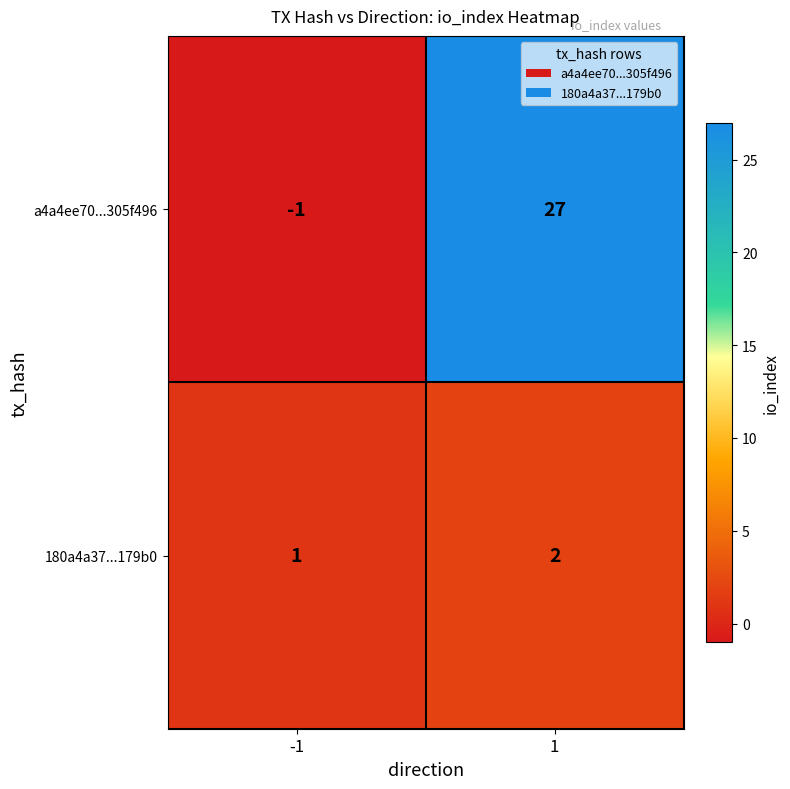

What is the smallest value displayed?

-1